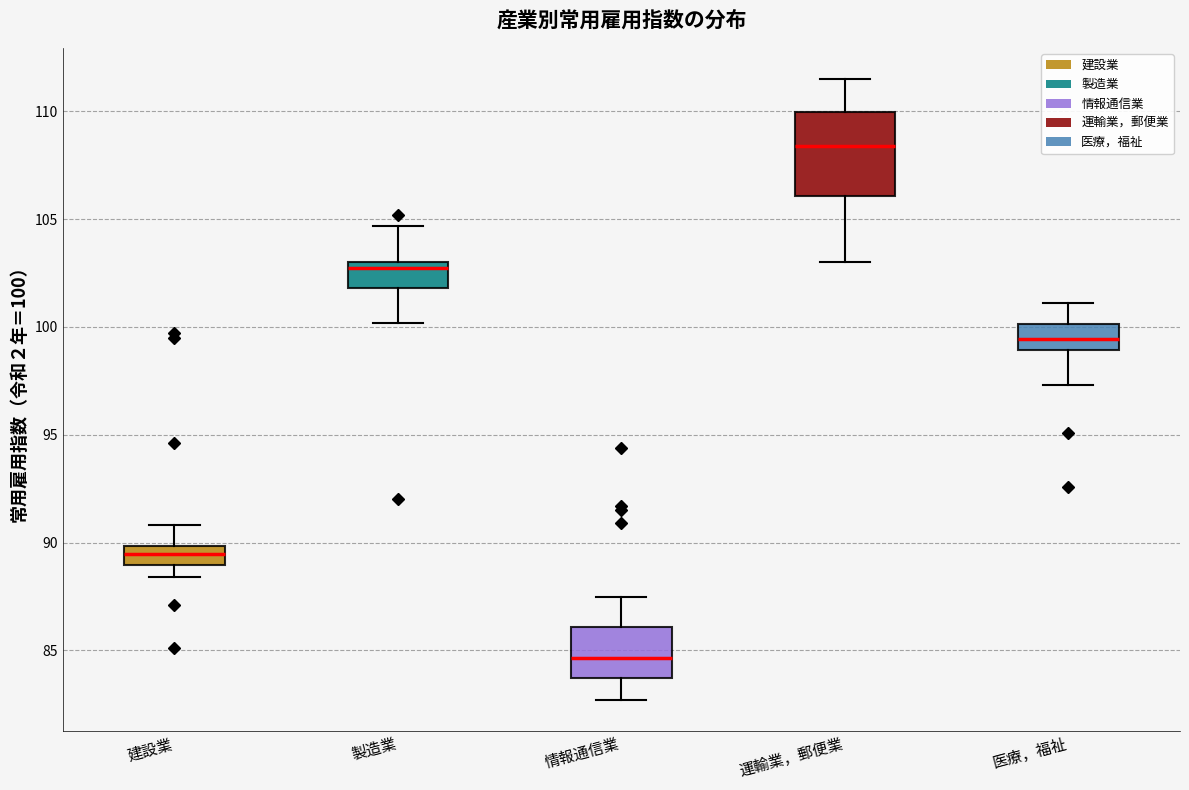

Where is the lower edge of the box for 情報通信業 on the y-axis? The values are not printed on the chart, so give them approximately, as read against the axis.

83.5